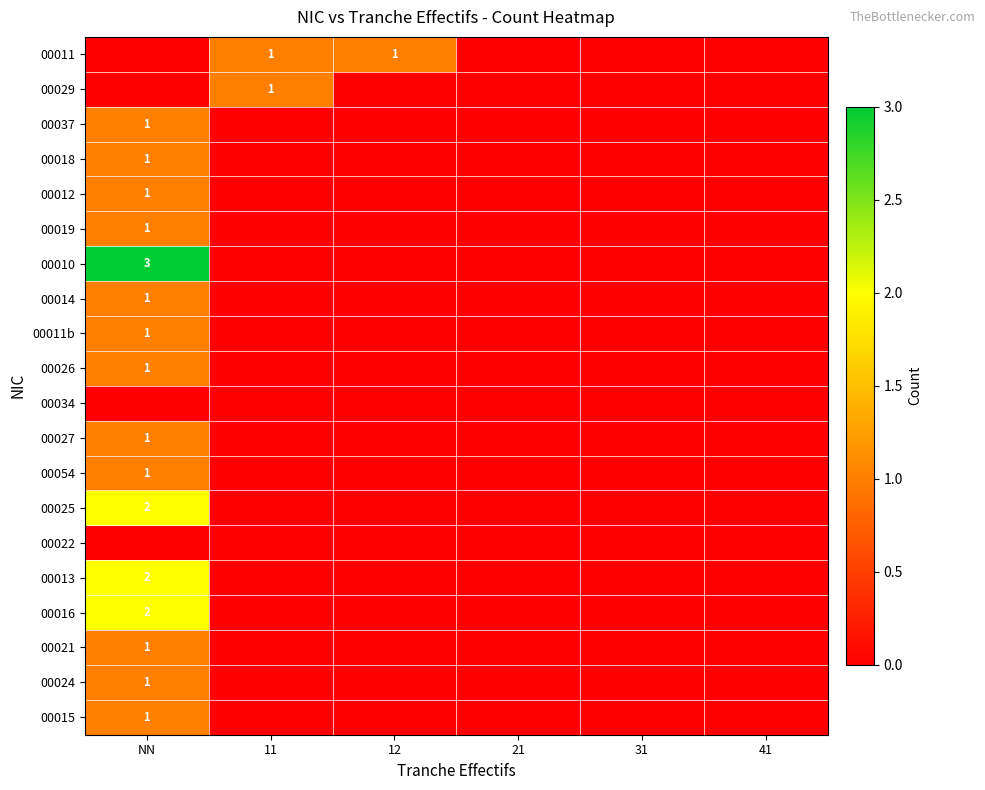

True or false: 00021 has a value of 2 at NN.

False